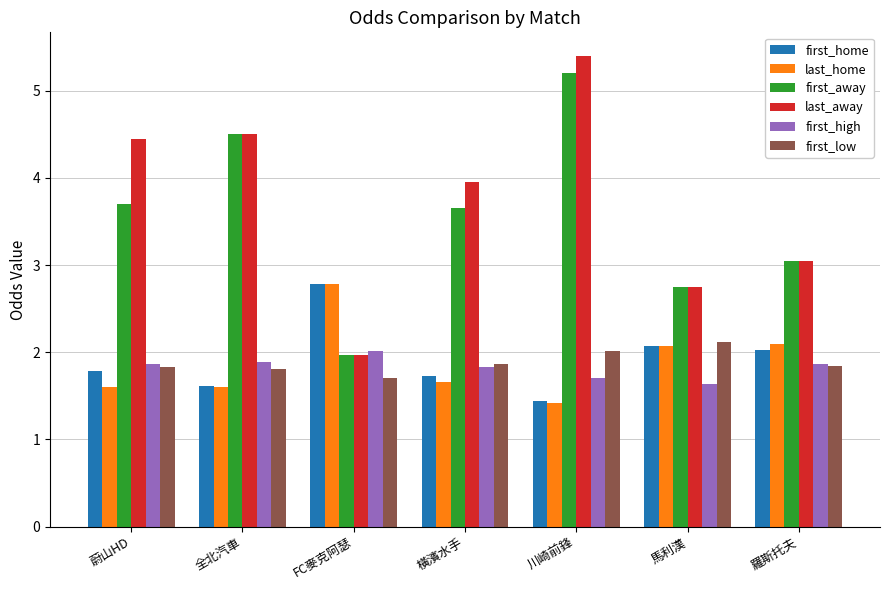

What are all the series names shown in the legend?

first_home, last_home, first_away, last_away, first_high, first_low